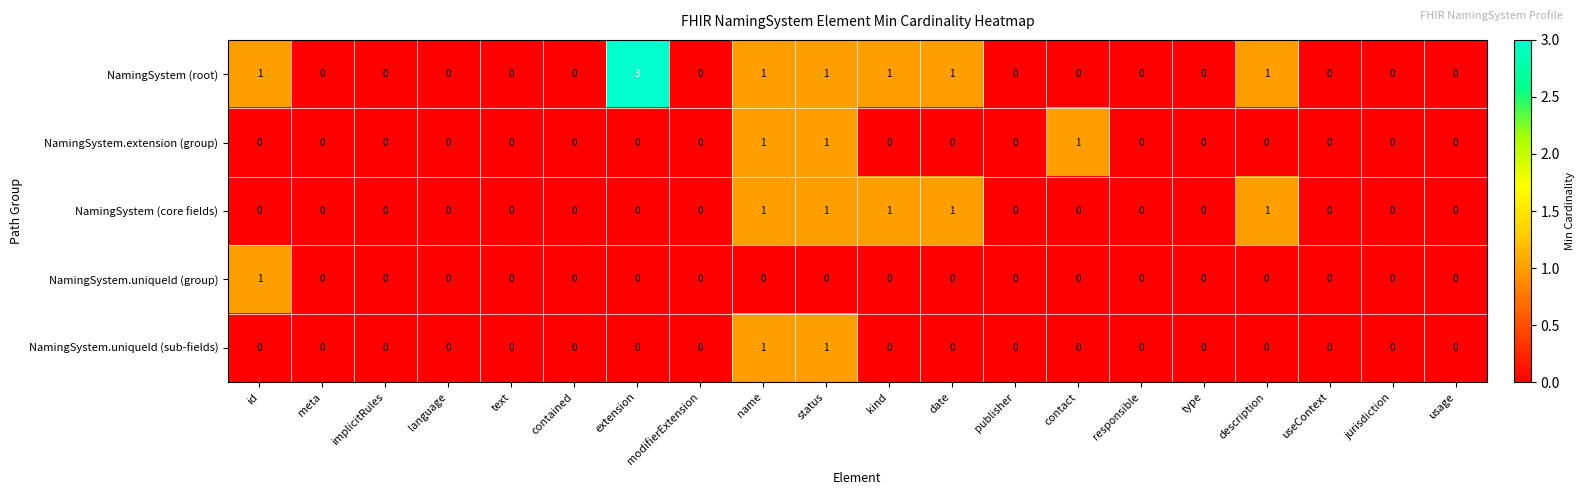

What is the sum of all NamingSystem (root) values?

9